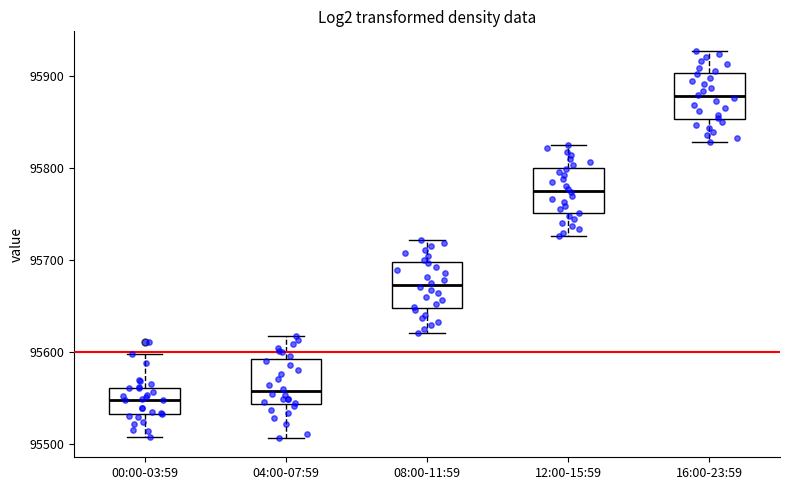

Which box has the highest median line?

16:00-23:59